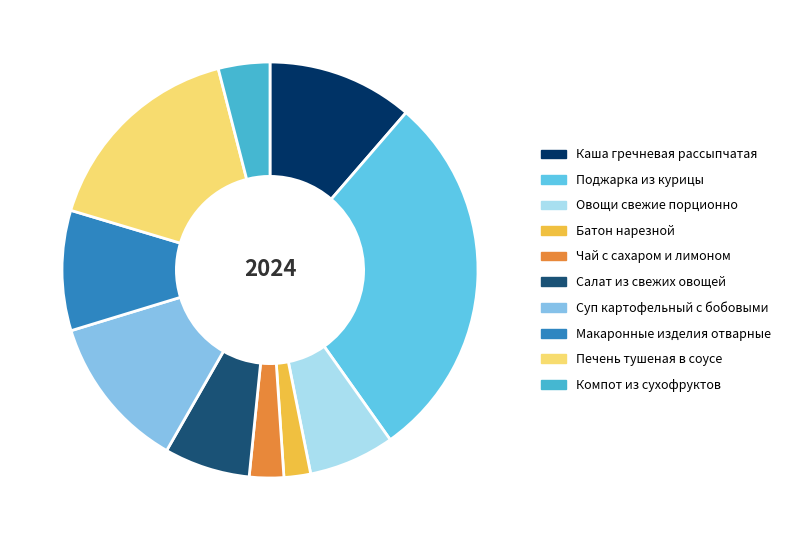

To the nearest percent, what is the combined percentage of Суп картофельный с бобовыми and Макаронные изделия отварные?

21%